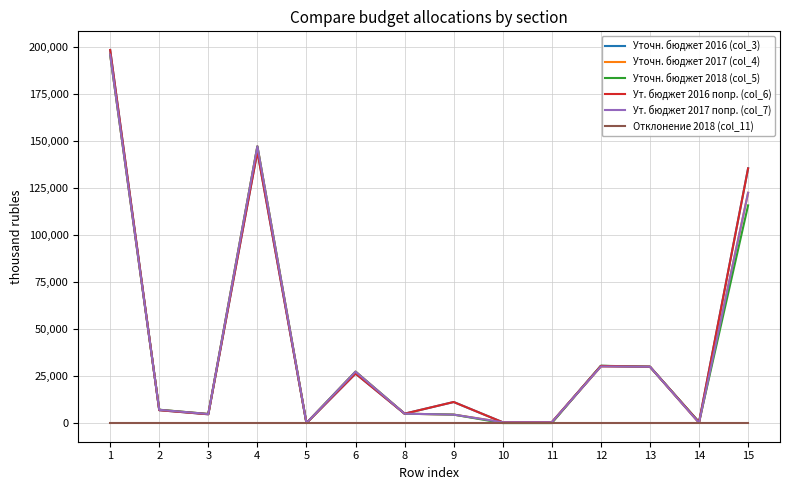

Is this an area chart (filled region under the line)?

No